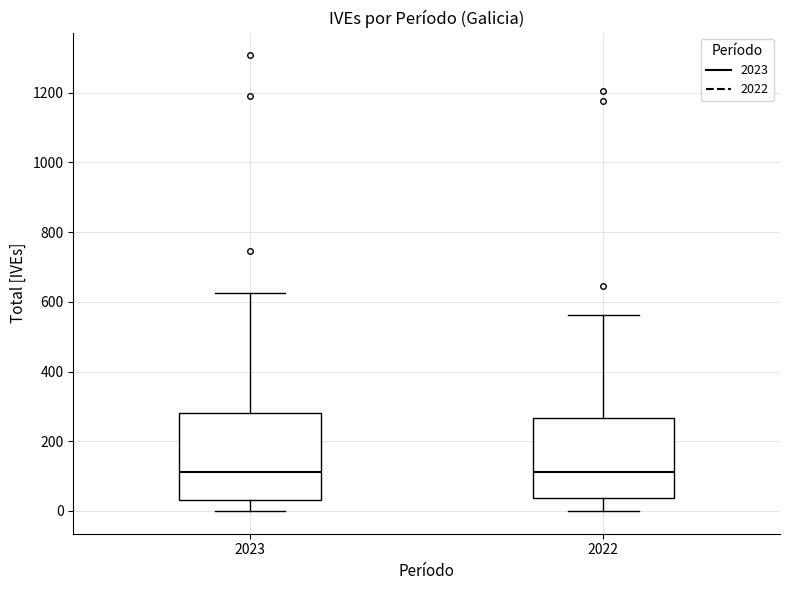

Reading left to right, transcribe this box plot: for each box, give where its median line is, the range the box spans, and where its two whiskers end, as read against the y-axis. The values are not printed on the chart, so give them approximately, as read against the axis.

2023: median 120, box 40 to 280, whiskers 0 to 620
2022: median 120, box 40 to 260, whiskers 0 to 560